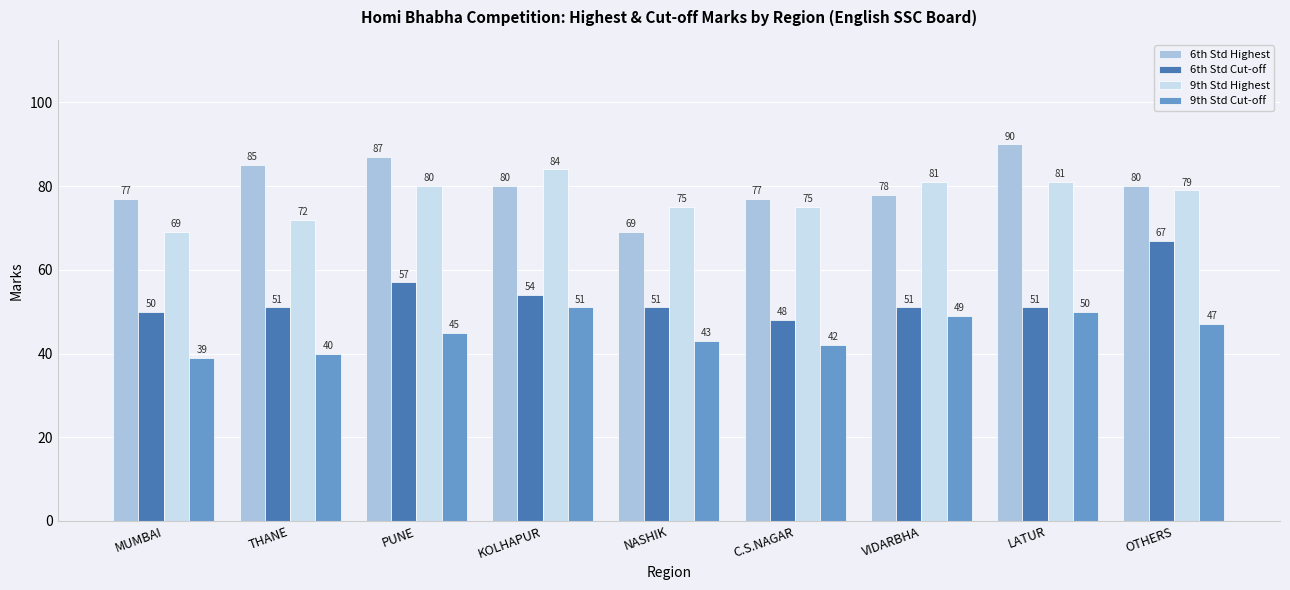

Is it true that 6th Std Highest equals 24 at VIDARBHA?

False